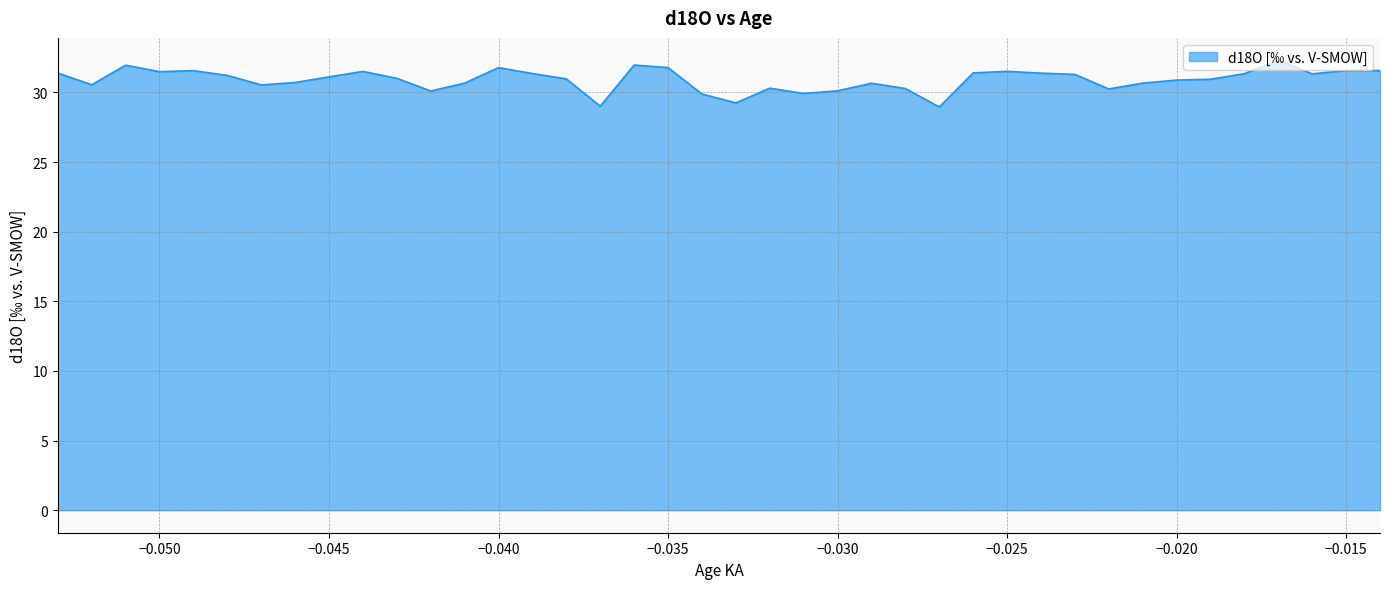

What is the difference between the maximum and minimum values?

3.3